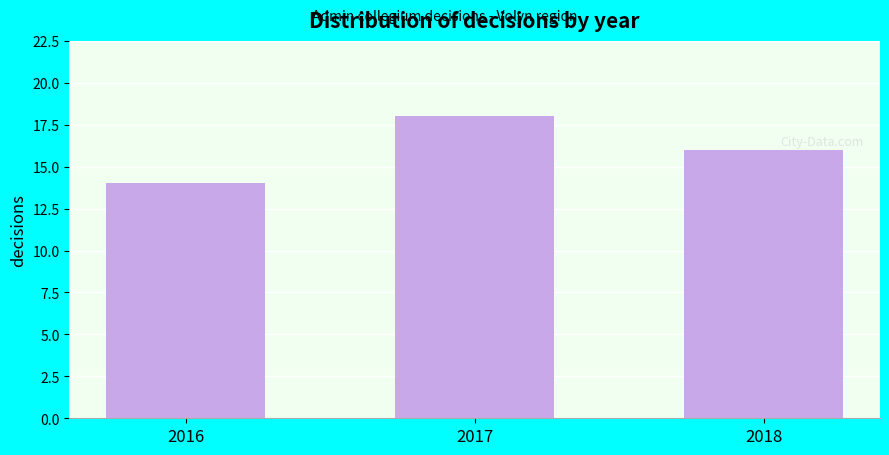

Reading left to right, list all the values displayed in this chart.

14	18	16